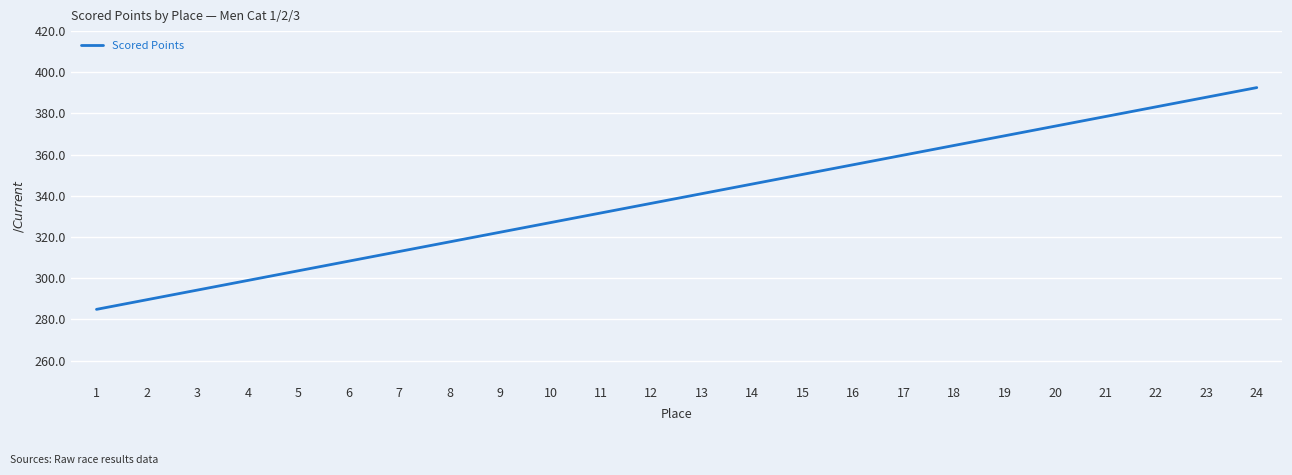

At which category does the chart reach its peak across all series?

24